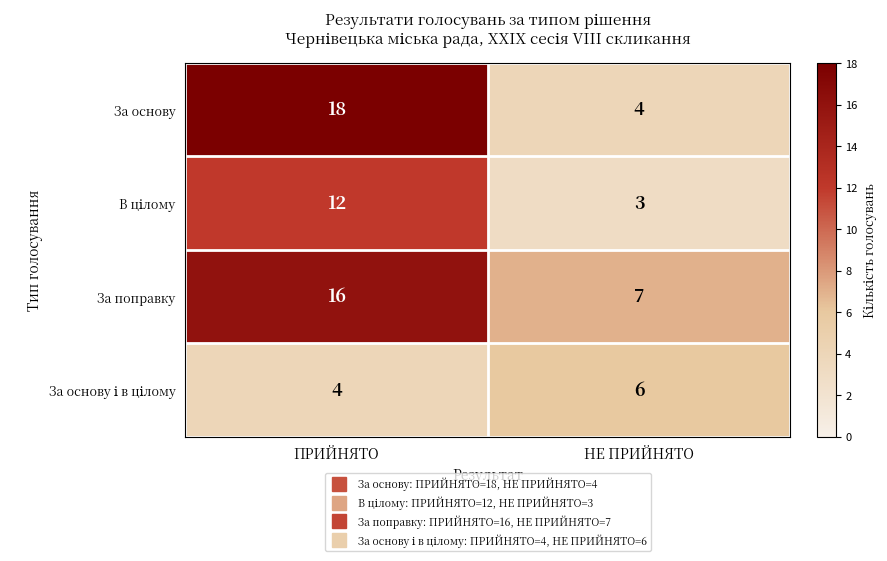

What is the maximum value shown in the chart?

18